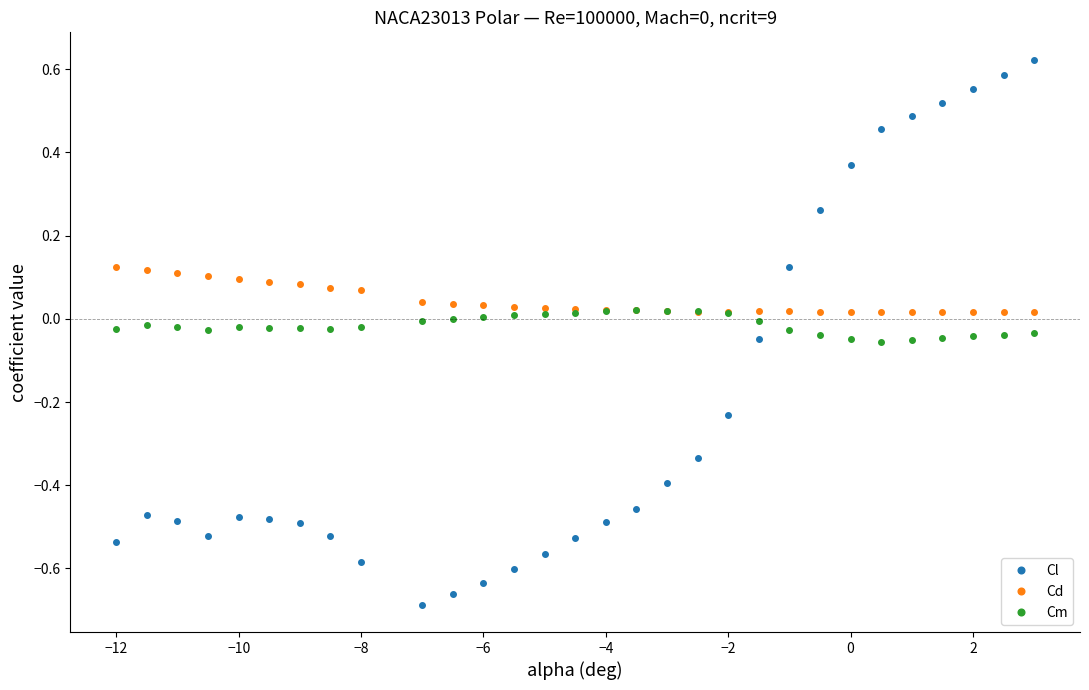

List the series in order of their peak value, highest first.

Cl, Cd, Cm